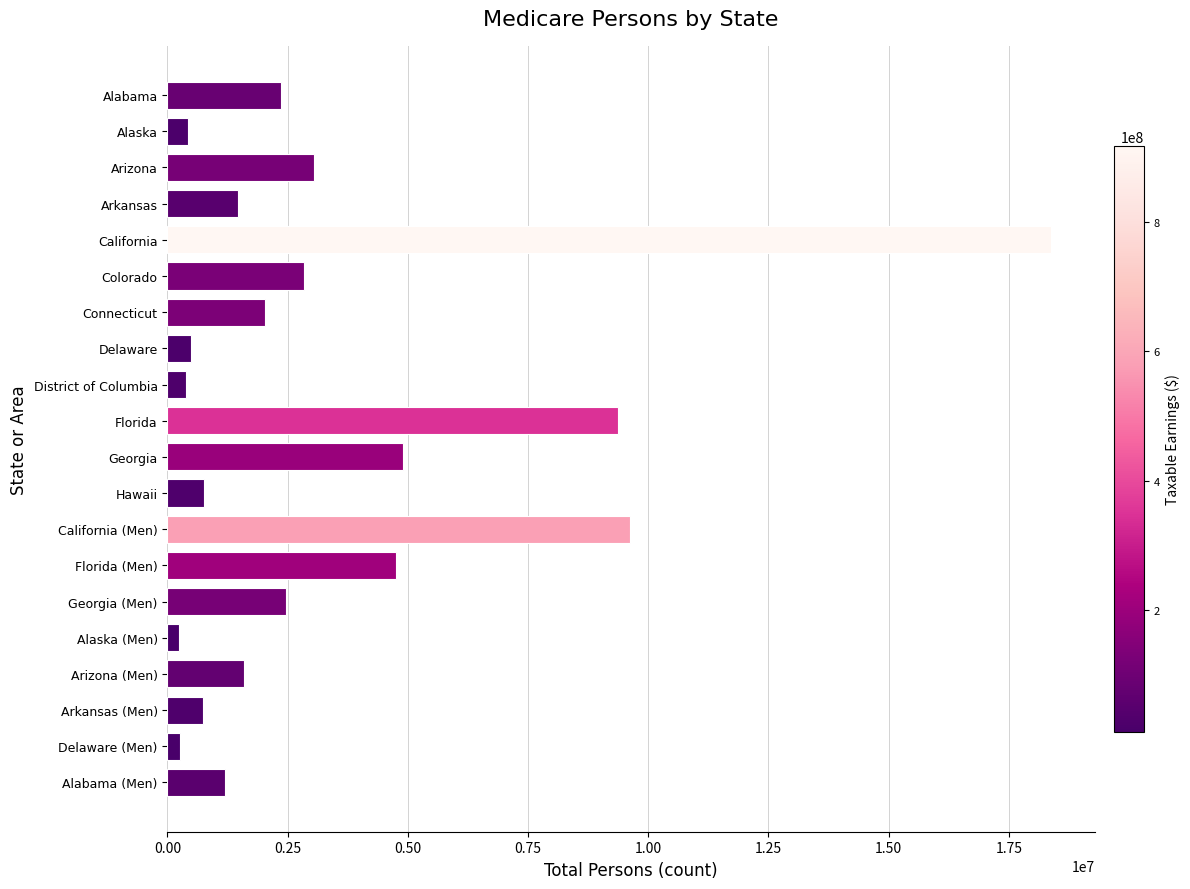

How many bars are there in total?

20